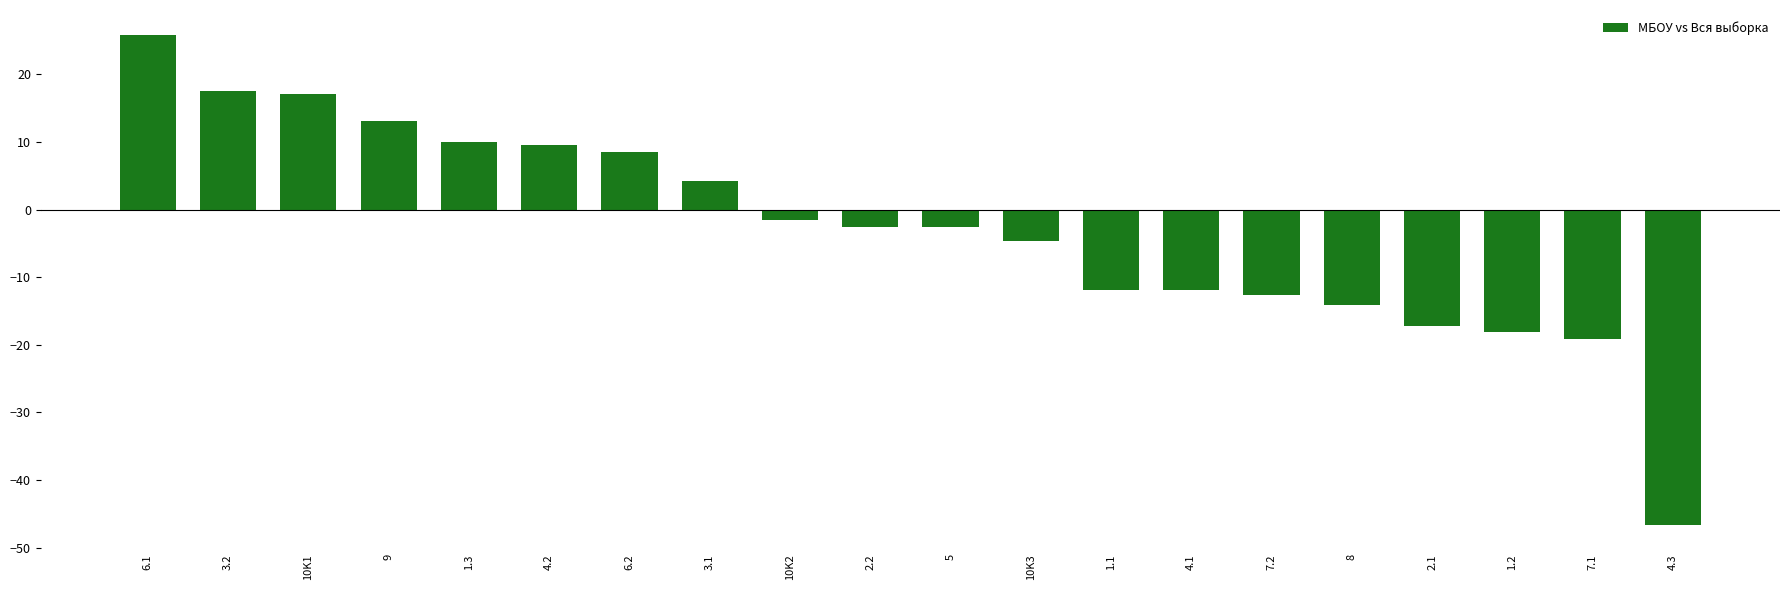

What is the value of the 17th bar from the left?

-17.2